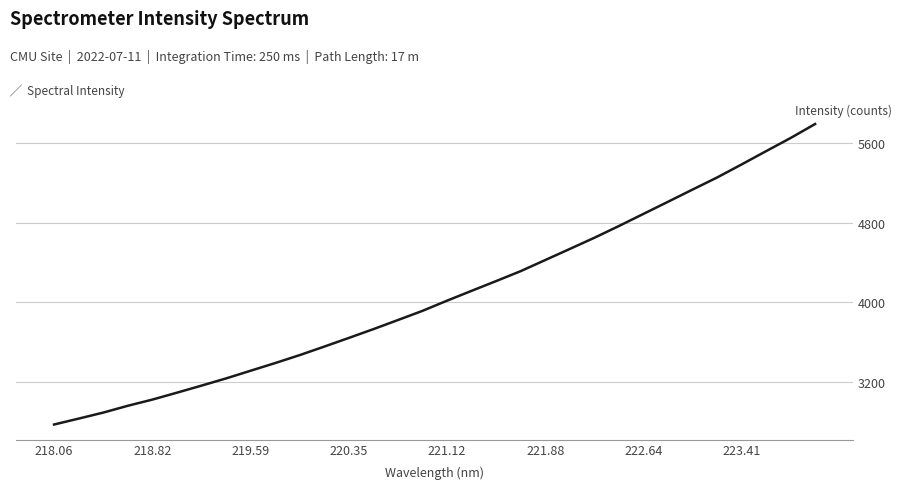

How many series are shown in this chart?

1